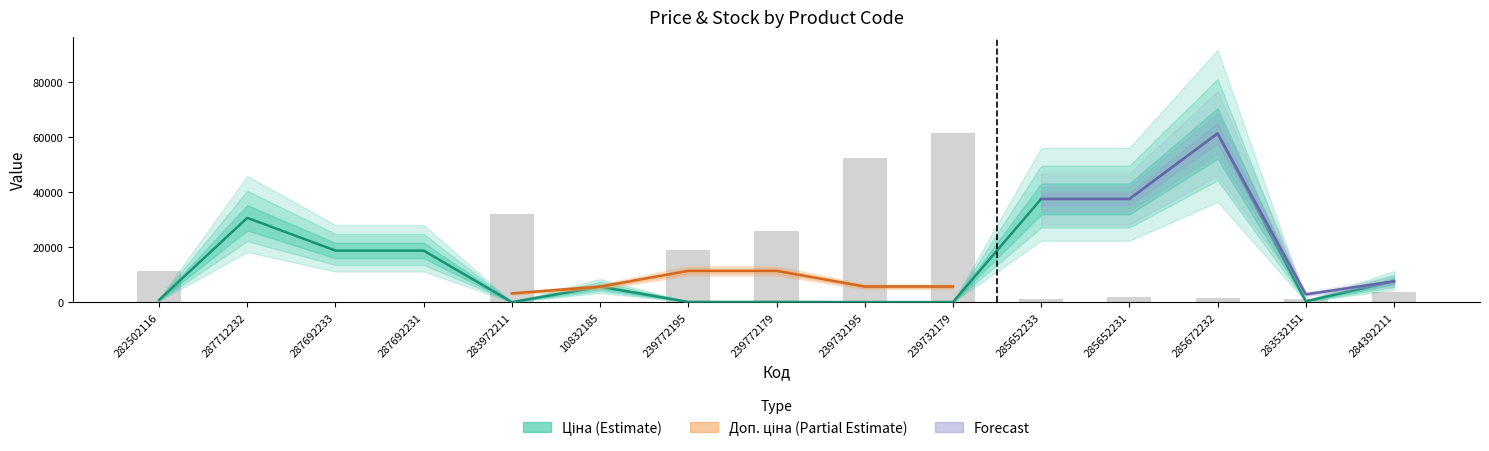

Between 287712232 and 285672232, which series saw the biggest shift?

Ціна